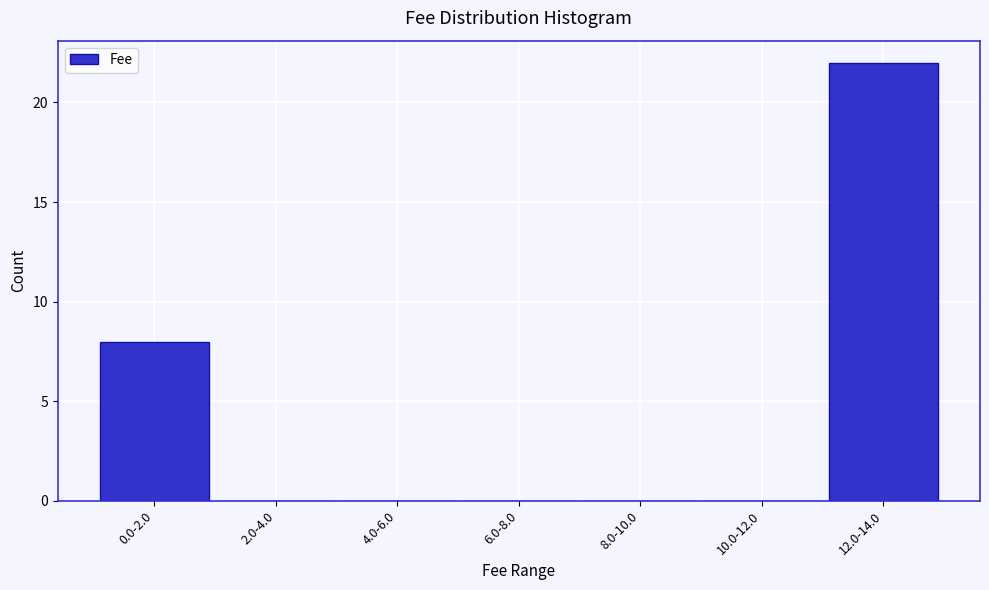

Reading left to right, extract all data points from this chart.

0.0-2.0=8	2.0-4.0=0	4.0-6.0=0	6.0-8.0=0	8.0-10.0=0	10.0-12.0=0	12.0-14.0=22